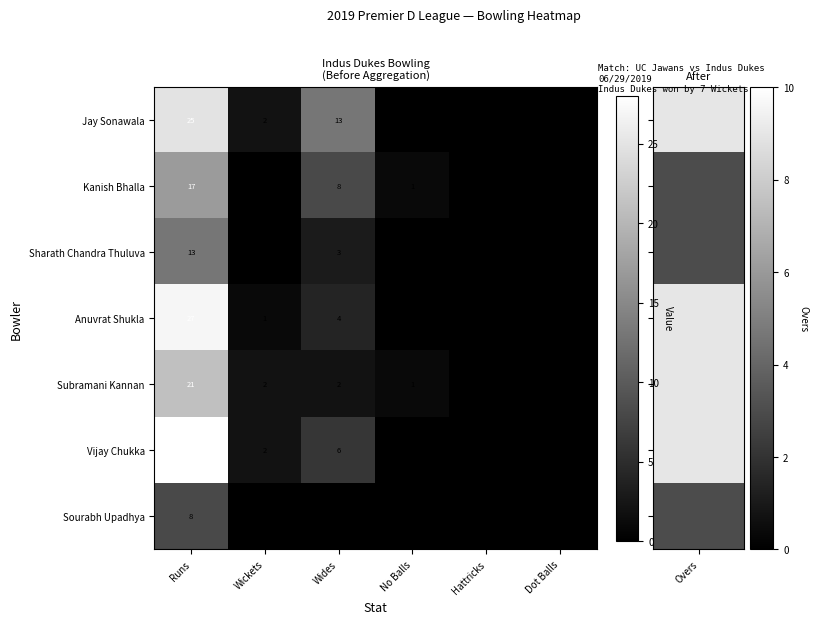

Is the value of Sourabh Upadhya at Runs greater than the value of Vijay Chukka at Wickets?

Yes